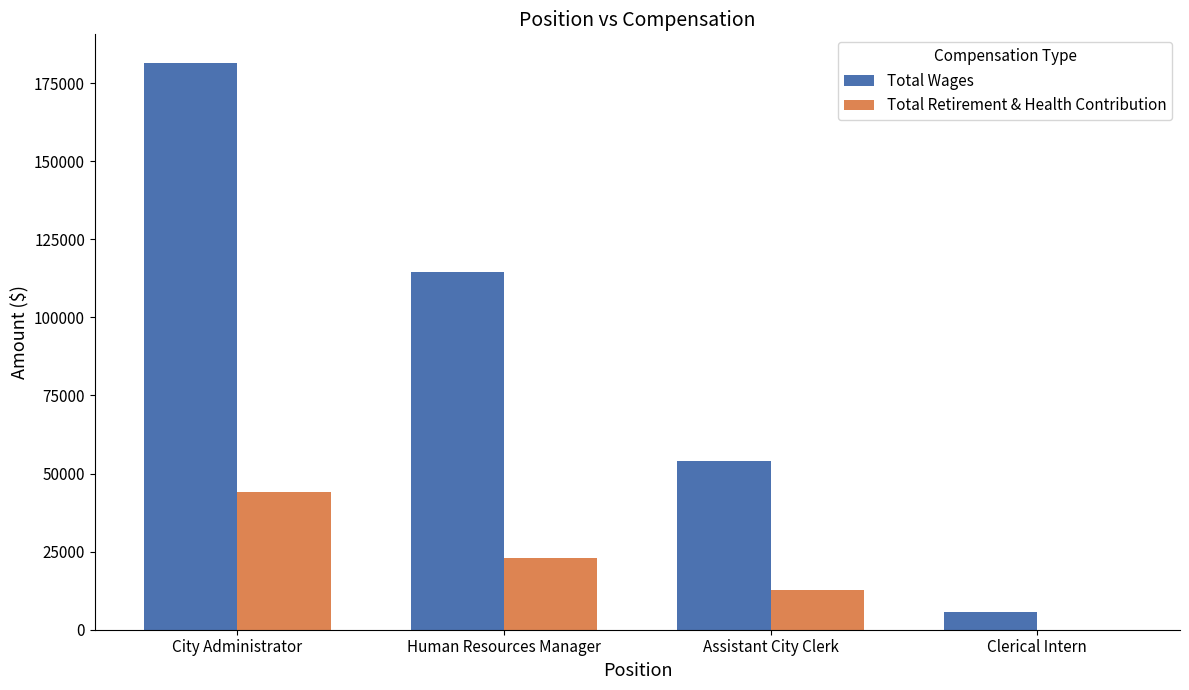

At which label does Total Wages reach its peak?

City Administrator